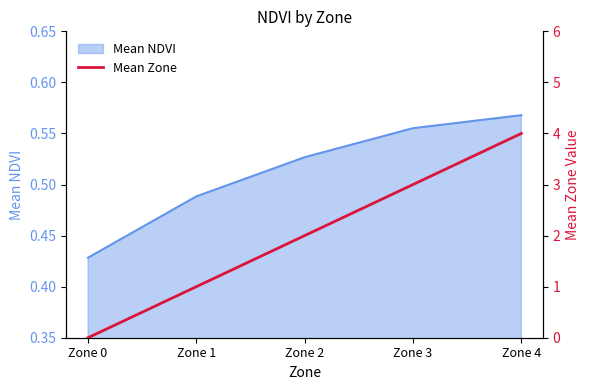

Rank the categories by Mean NDVI value from lowest to highest.

Zone 0, Zone 1, Zone 2, Zone 3, Zone 4